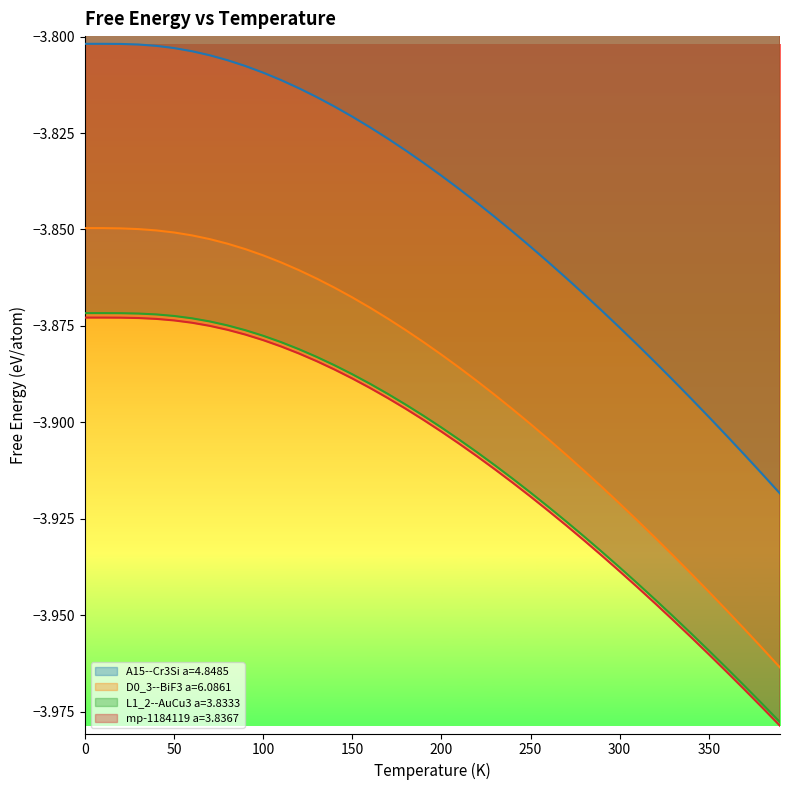

True or false: mp-1184119 a=3.8367 and A15--Cr3Si a=4.8485 cross at least once.

False